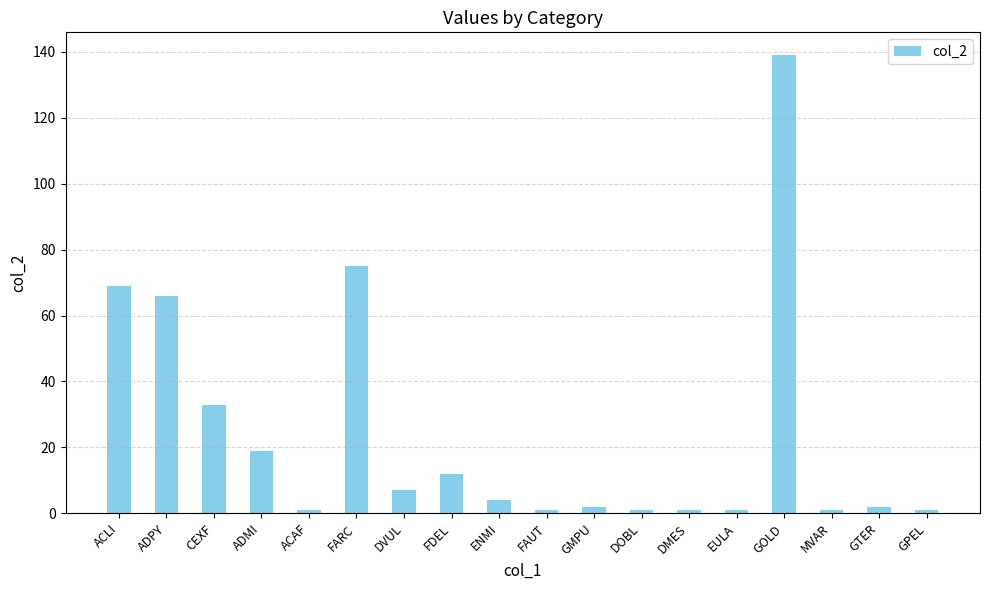

Read the value at DVUL, to the nearest 10.

10